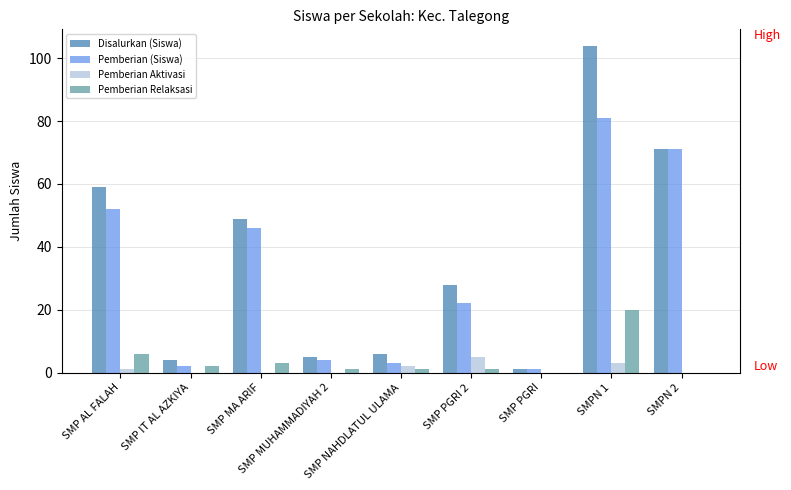

What is the difference between the Pemberian (Siswa) values at SMP IT AL AZKIYA and SMPN 1?

79